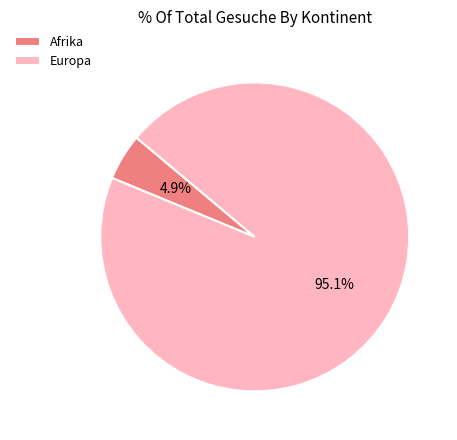

Rank the categories by value from highest to lowest.

Europa, Afrika